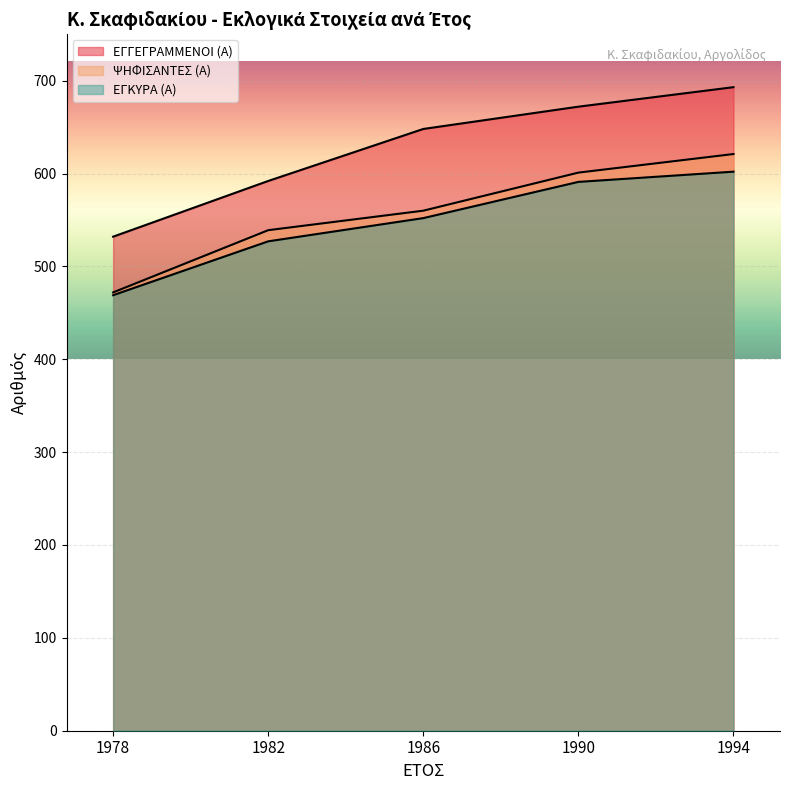

At which category does the chart reach its minimum across all series?

1978